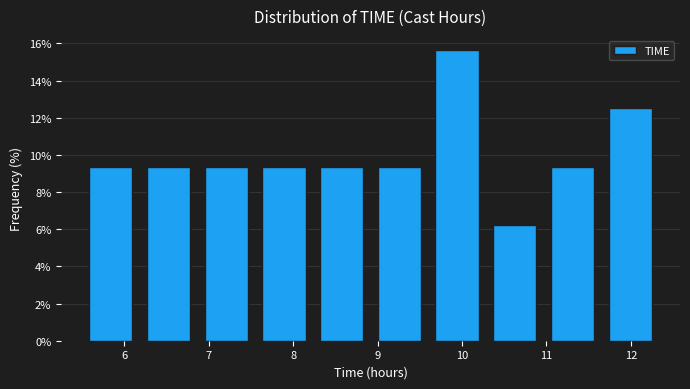

Reading left to right, transcribe this chart: for each bar, give the range it covers on the x-axis and its height. Neither the bar edges nor the heights are printed on the chart, so give them approximately, as read against the axes.

5.5 to 6.2: 9.4
6.2 to 6.9: 9.4
6.9 to 7.5: 9.4
7.5 to 8.2: 9.4
8.2 to 8.9: 9.4
8.9 to 9.6: 9.4
9.6 to 10.3: 15.6
10.3 to 11.0: 6.2
11.0 to 11.6: 9.4
11.6 to 12.3: 12.6